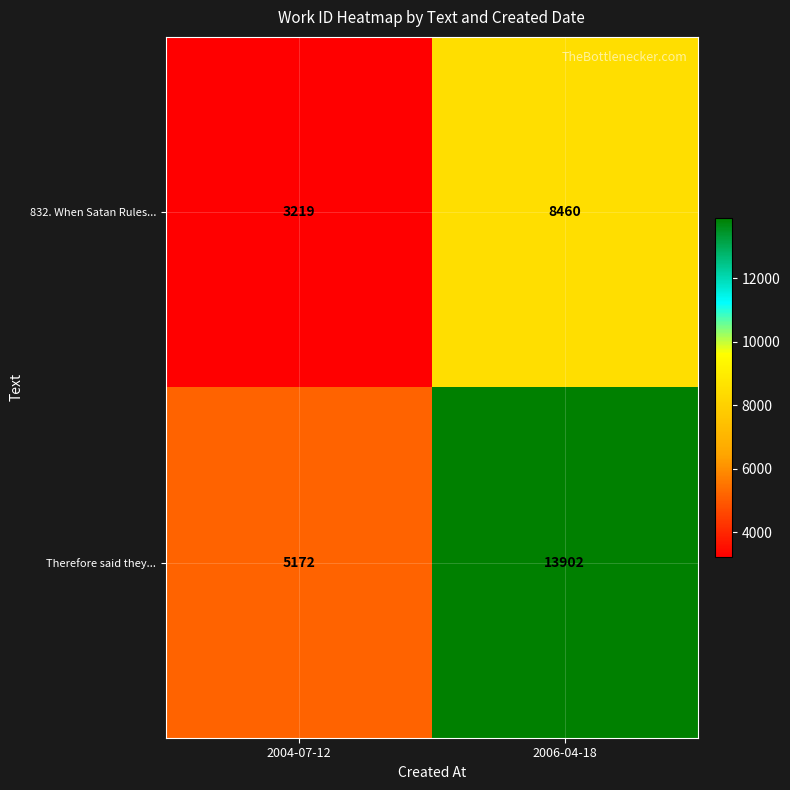

Which label corresponds to the largest value in the chart?

2006-04-18